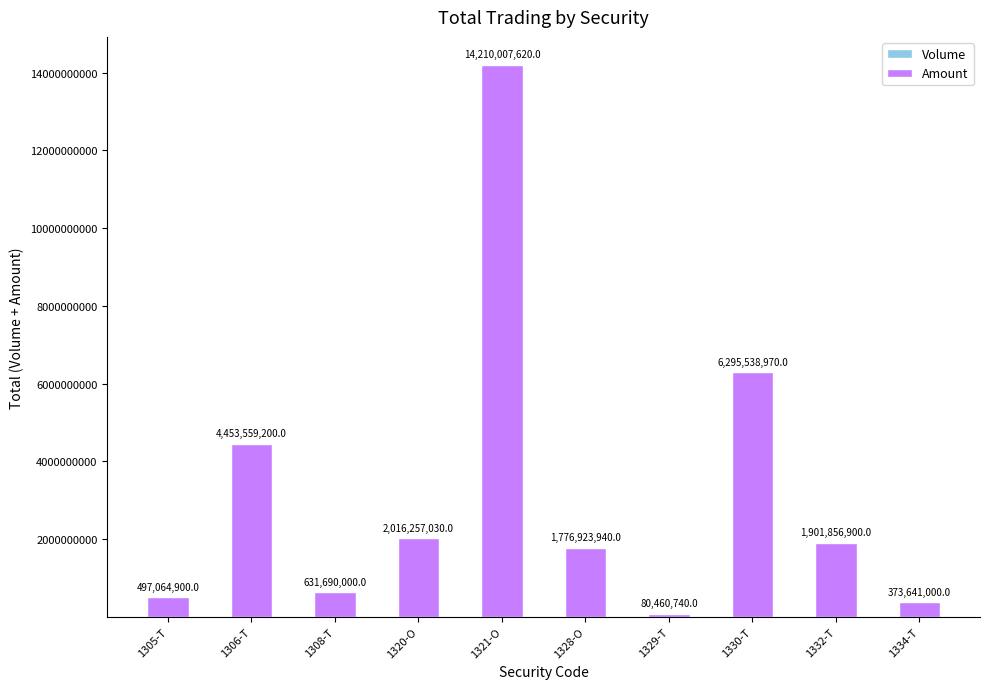

What is the total value across all series at 1329-T?

80460740